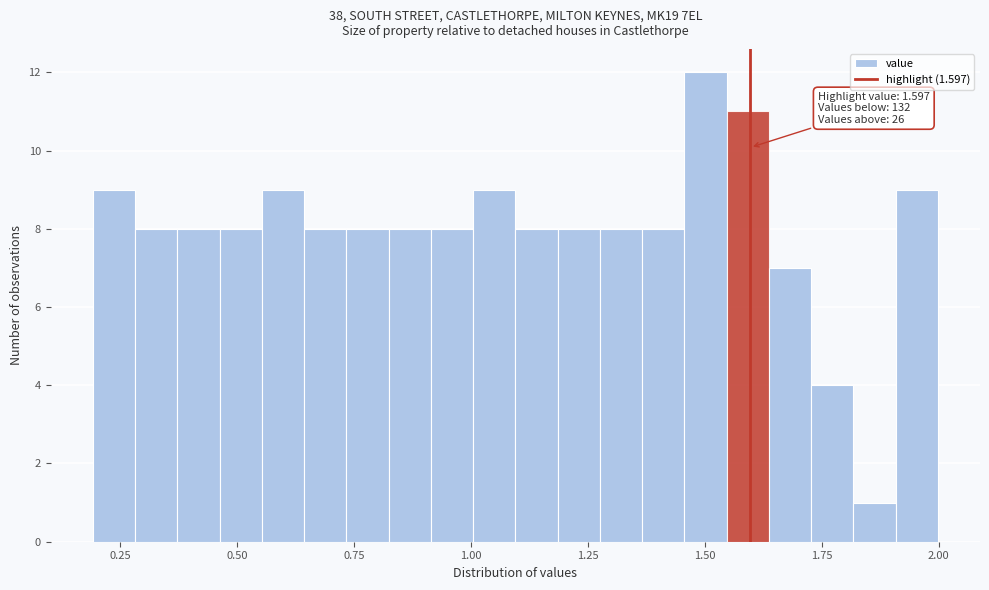

Read against the x-axis, roughly where is the centre of the tallest bar?

1.50